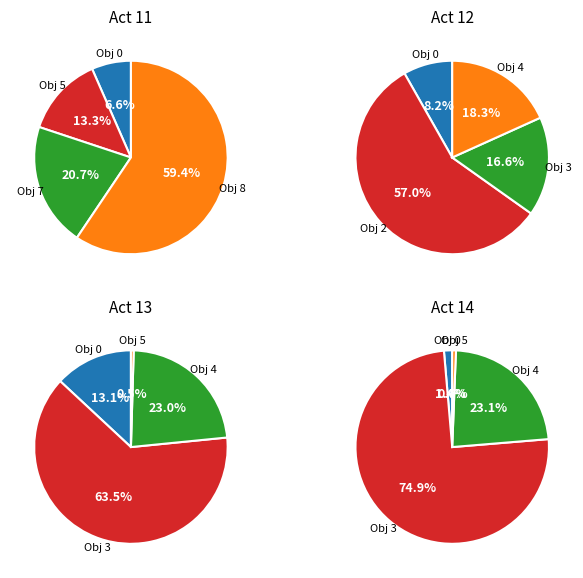

Does Activity 13 represent more than half of the total?

No